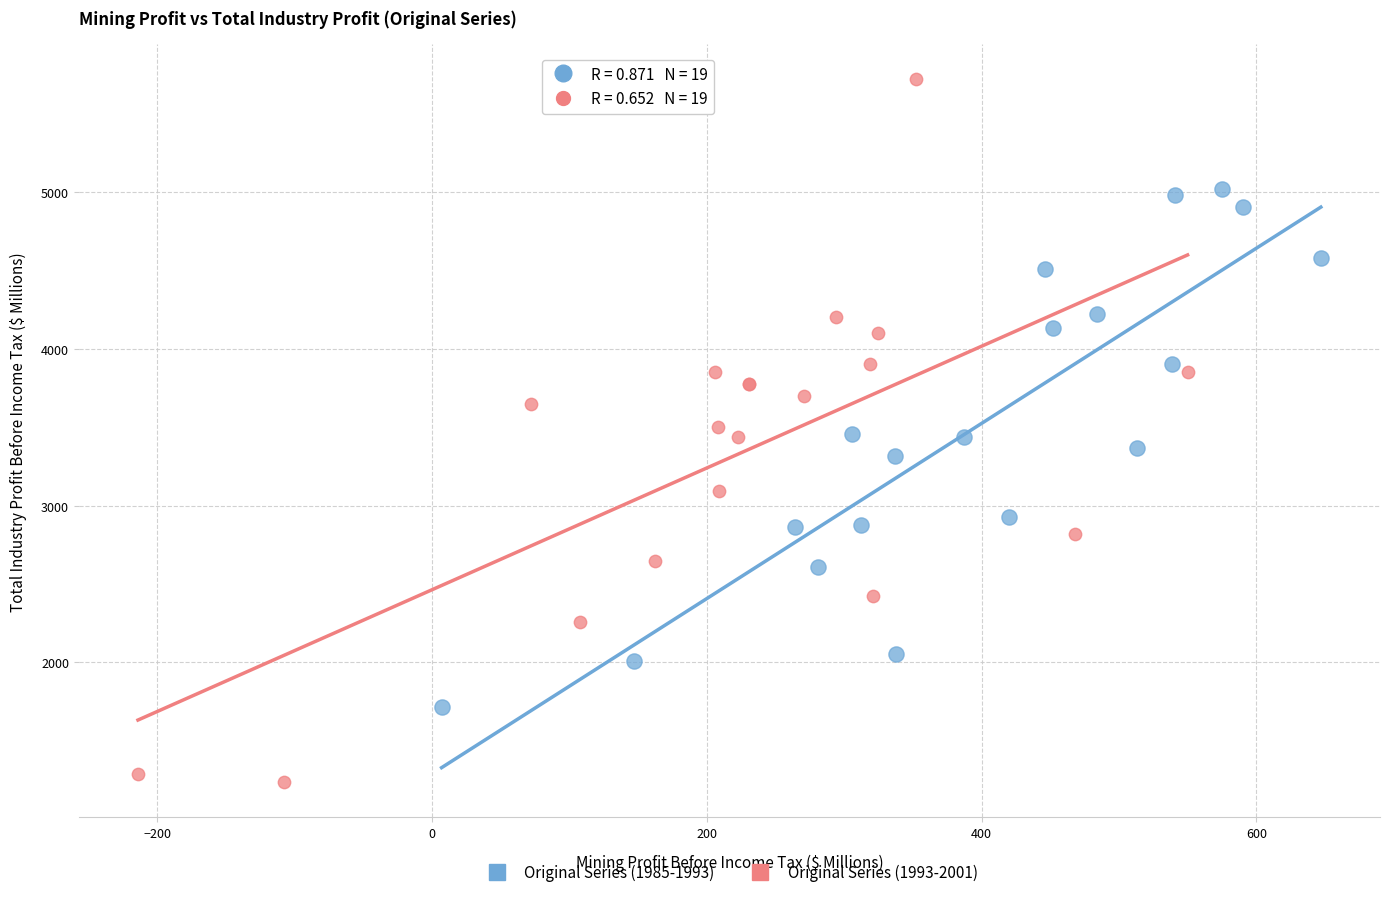

Which series has the widest spread of Y values?

Original Series (1993-2001)